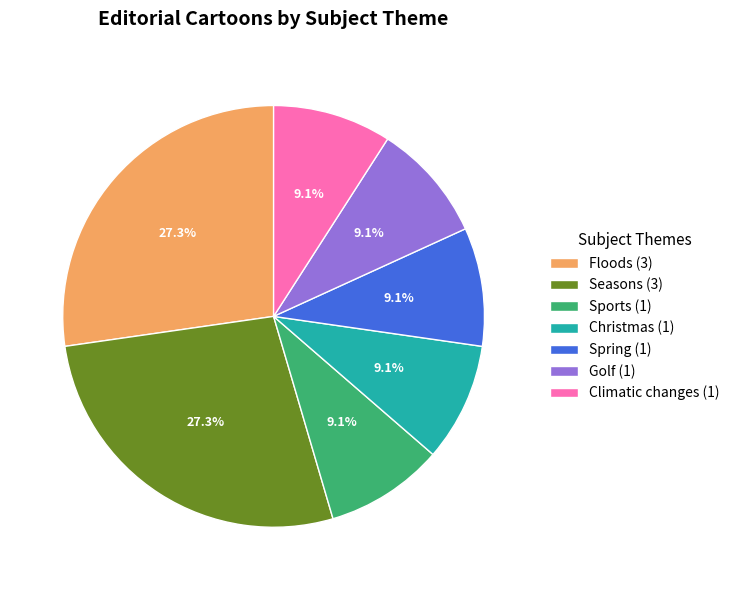

Does any single category account for the majority?

No